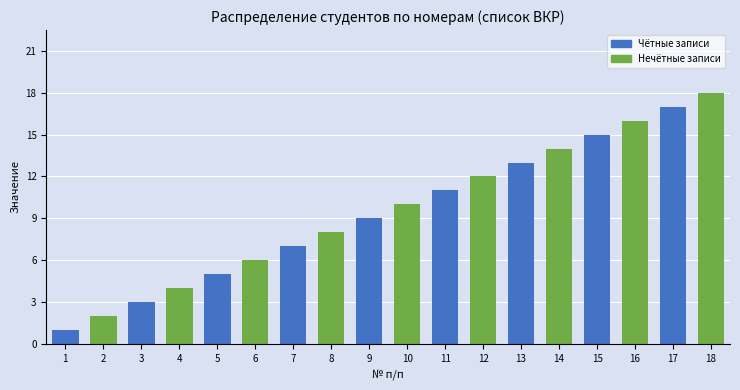

What is the sum of all values?

171